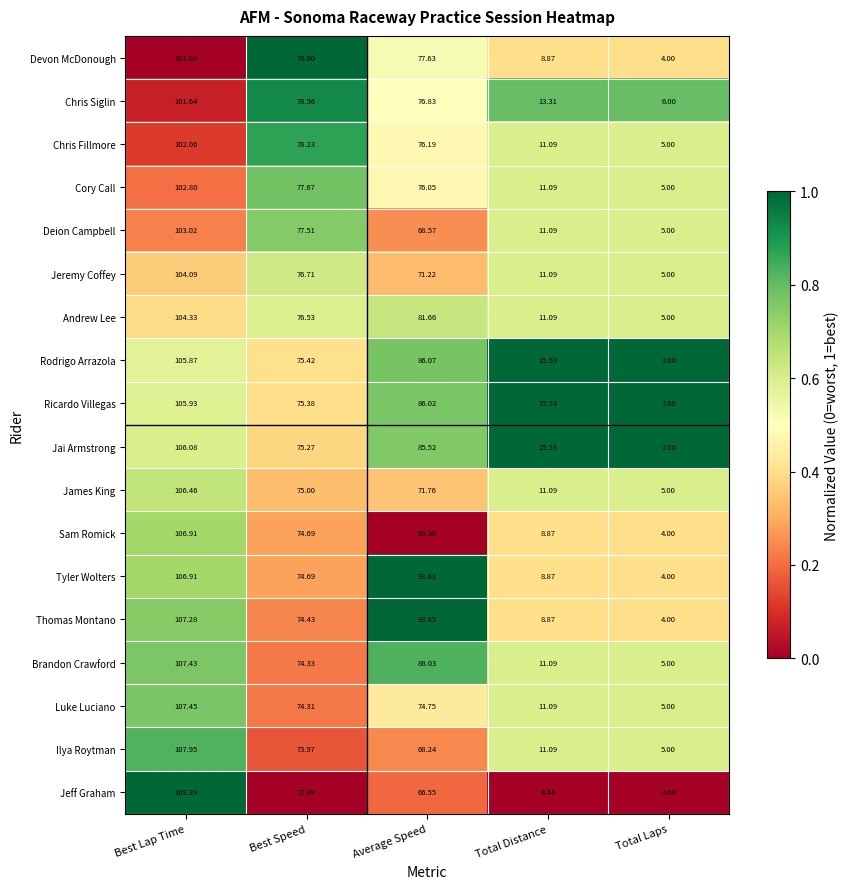

Which category has the highest value in the Ricardo Villegas series?

Best Lap Time